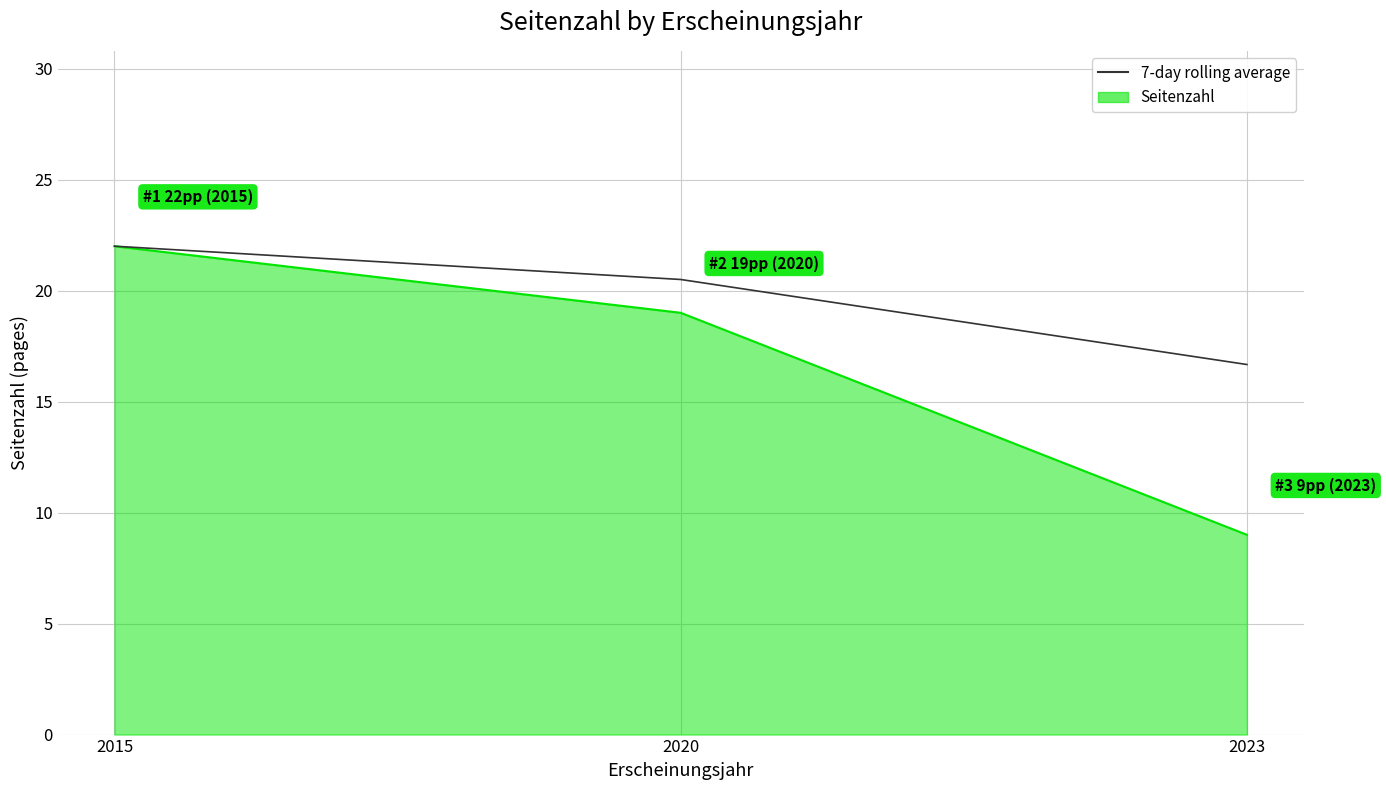

What is the greatest value displayed?

22.0